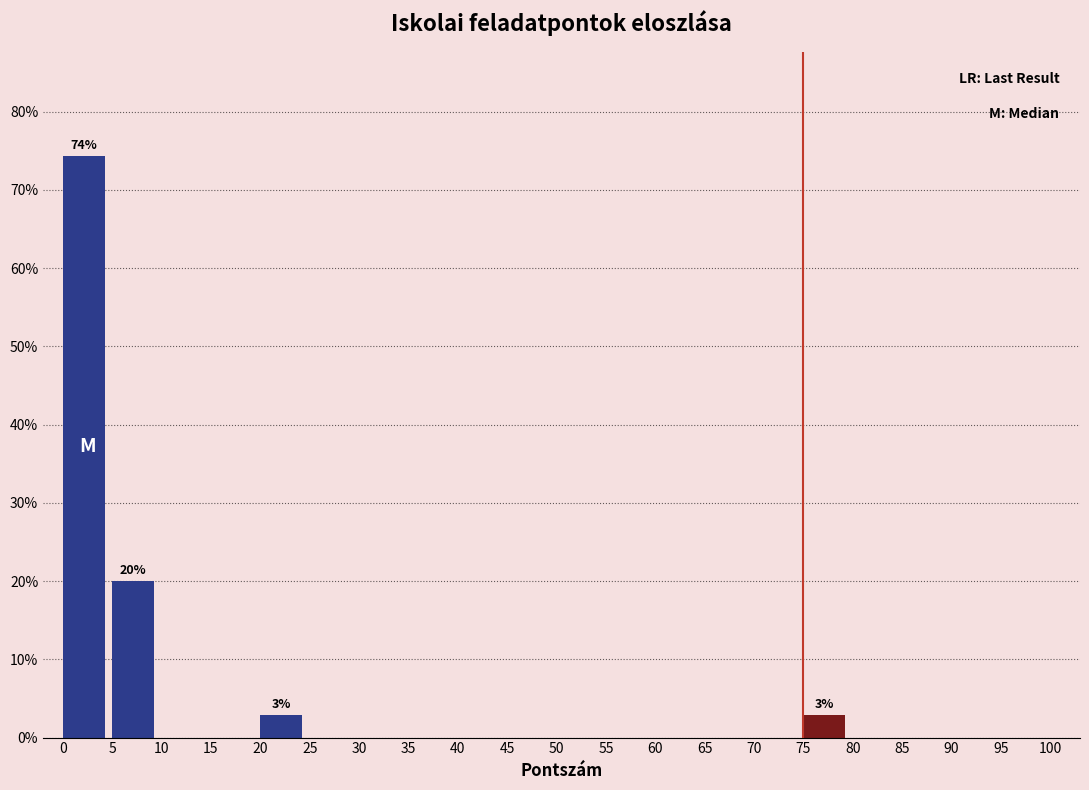

Over which range of the x-axis is the bar tallest?

0 to 5